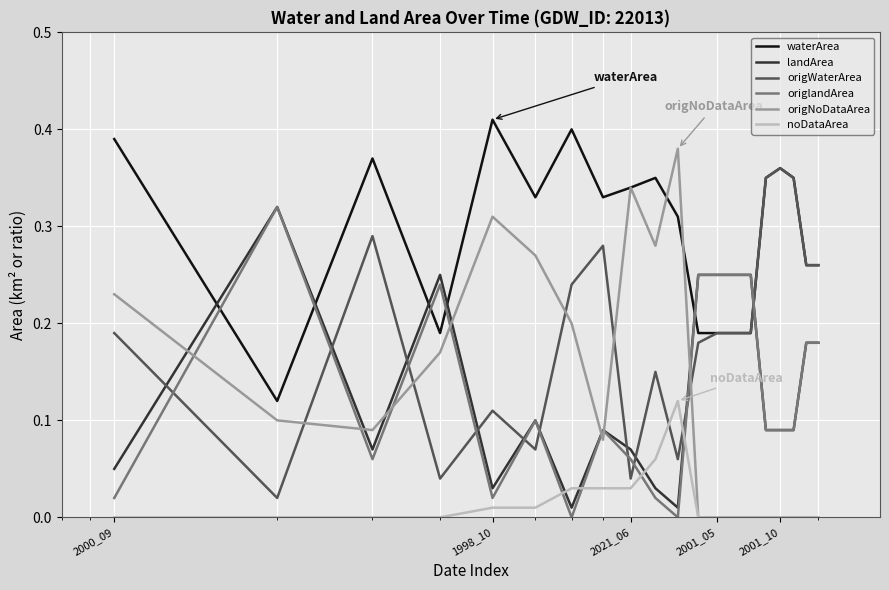

Which series has the widest spread of values?

origNoDataArea